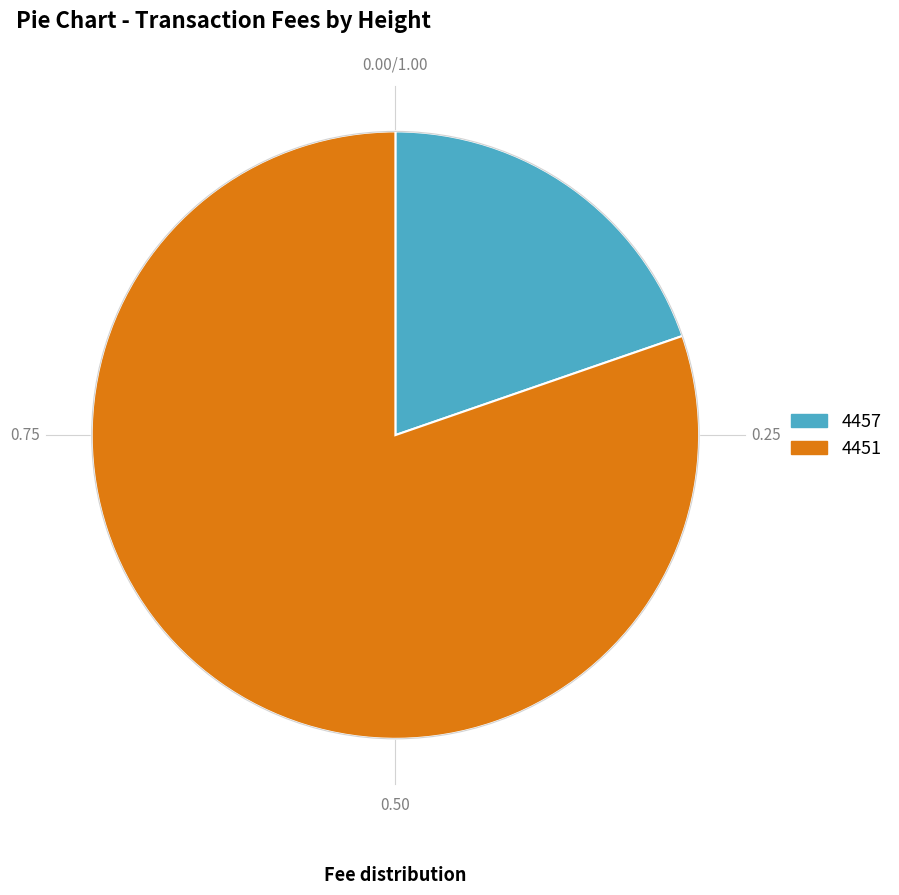

Which category has the smallest portion of the pie?

4457